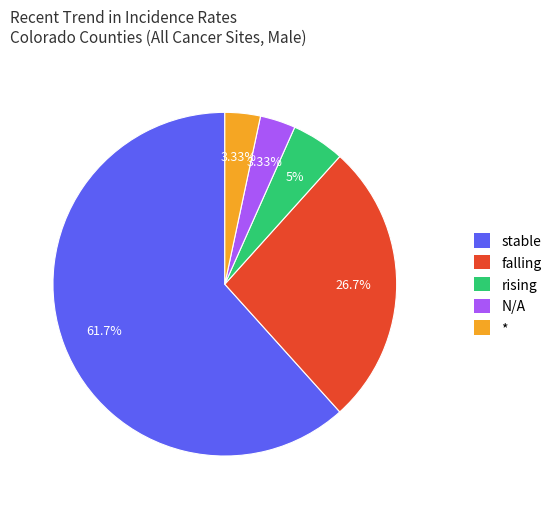

What is the largest slice in the pie chart?

stable